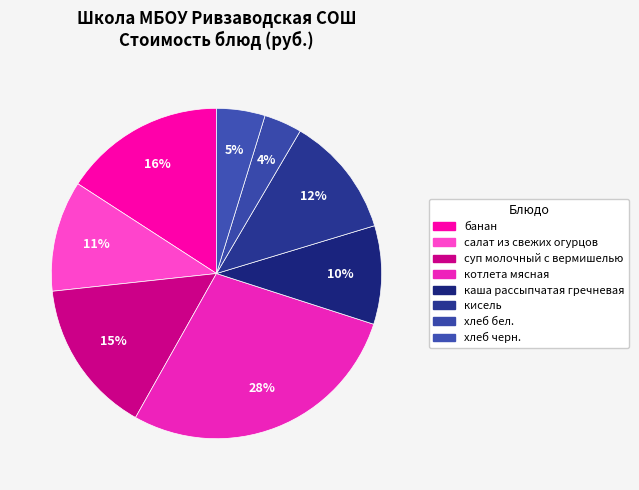

How many slices are in this pie chart?

8